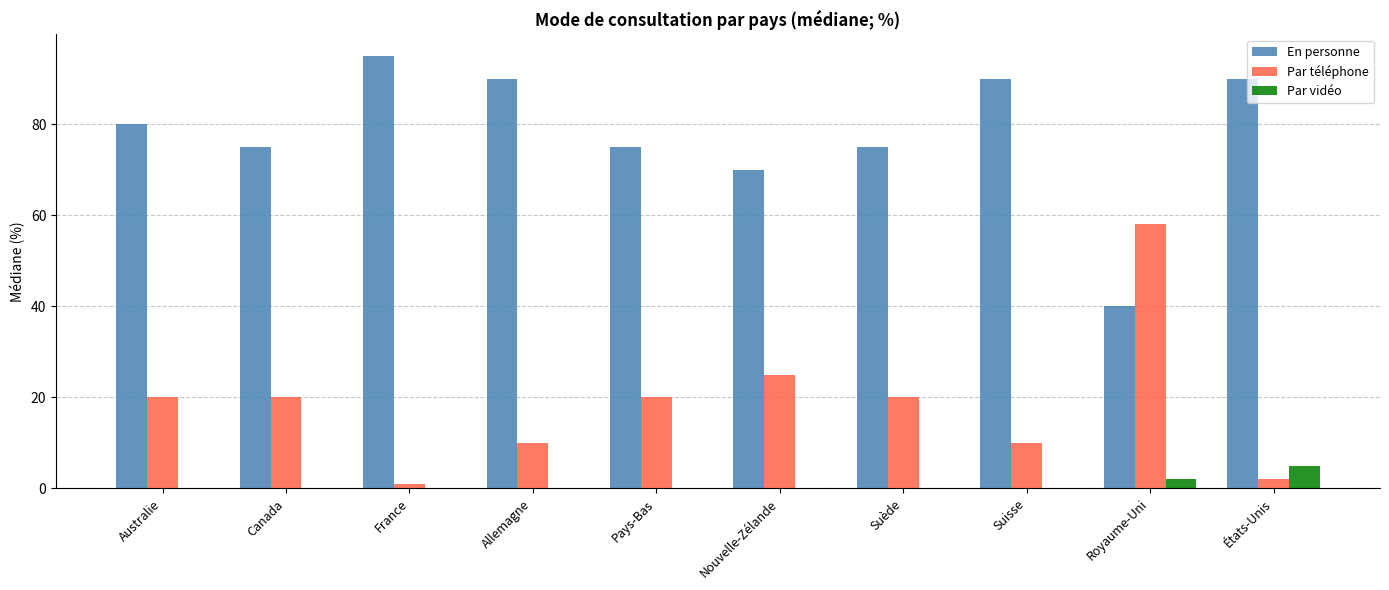

Are the bars grouped side by side (vs. stacked)?

Yes